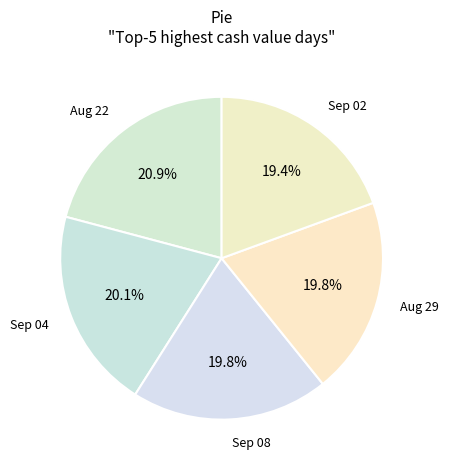

What is the largest slice in the pie chart?

Aug 22